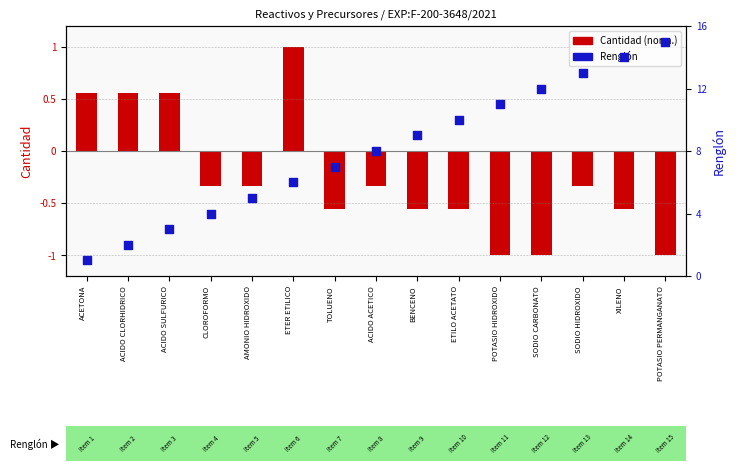

Which series reaches the minimum Y coordinate?

Cantidad (normalizada)